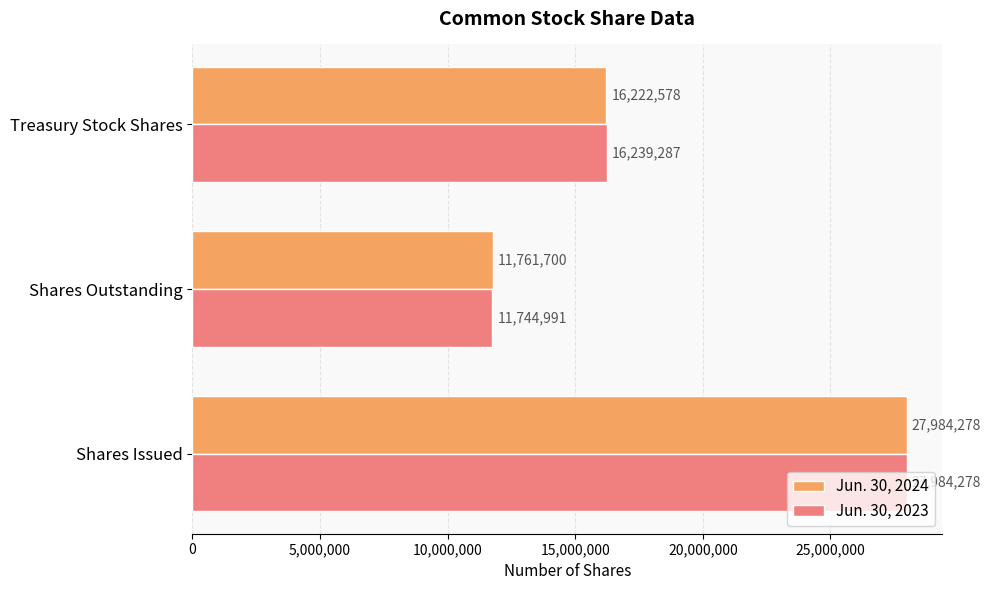

The value of Jun. 30, 2023 at Shares Outstanding is 11744991. True or false?

True